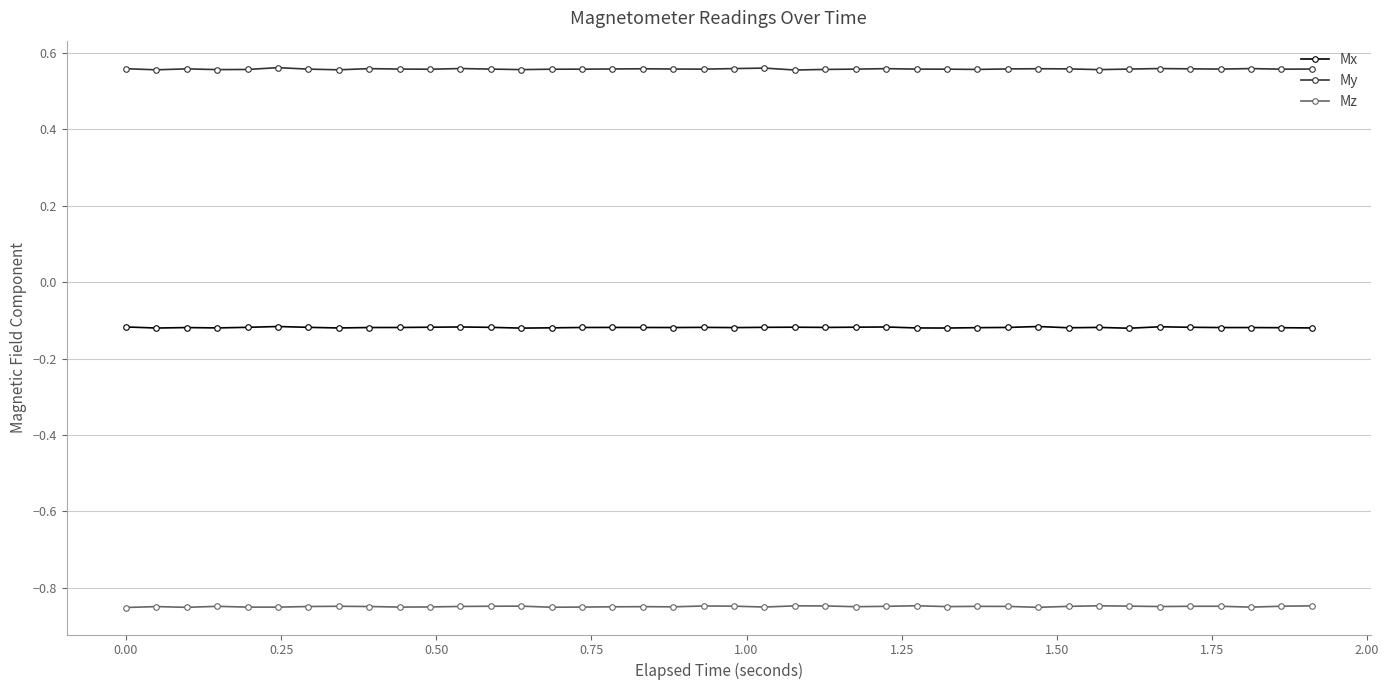

True or false: My and Mx intersect in this chart.

False